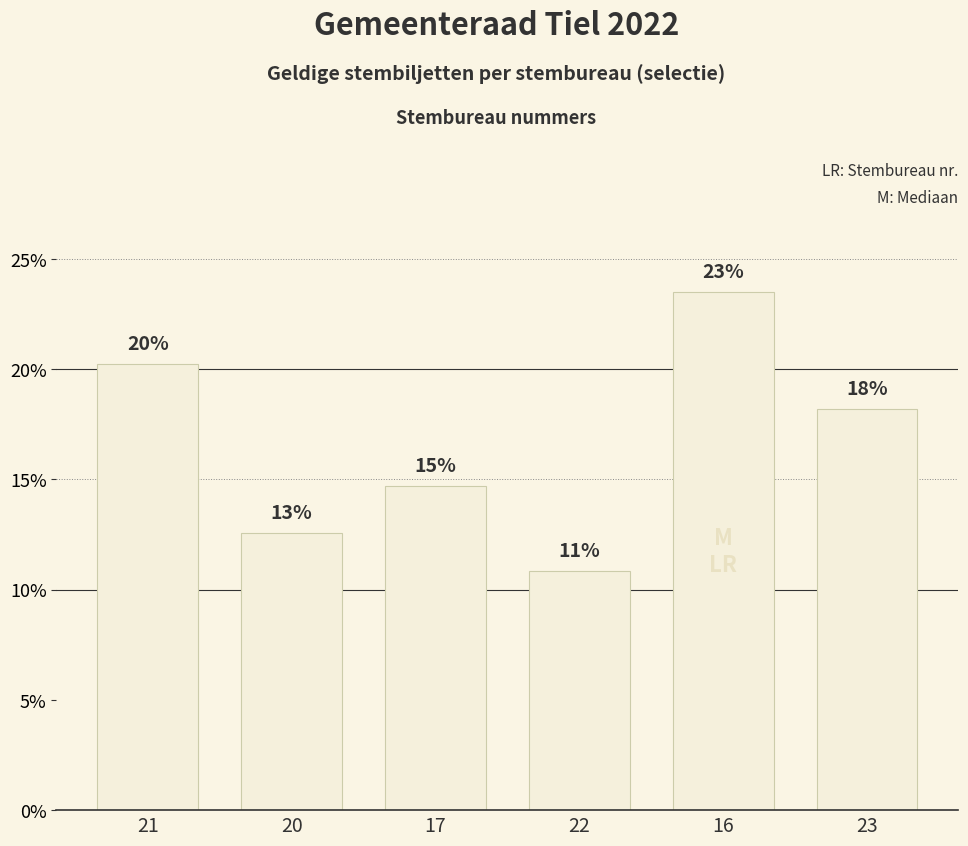

What is the difference between the values at 22 and 21?

9.4